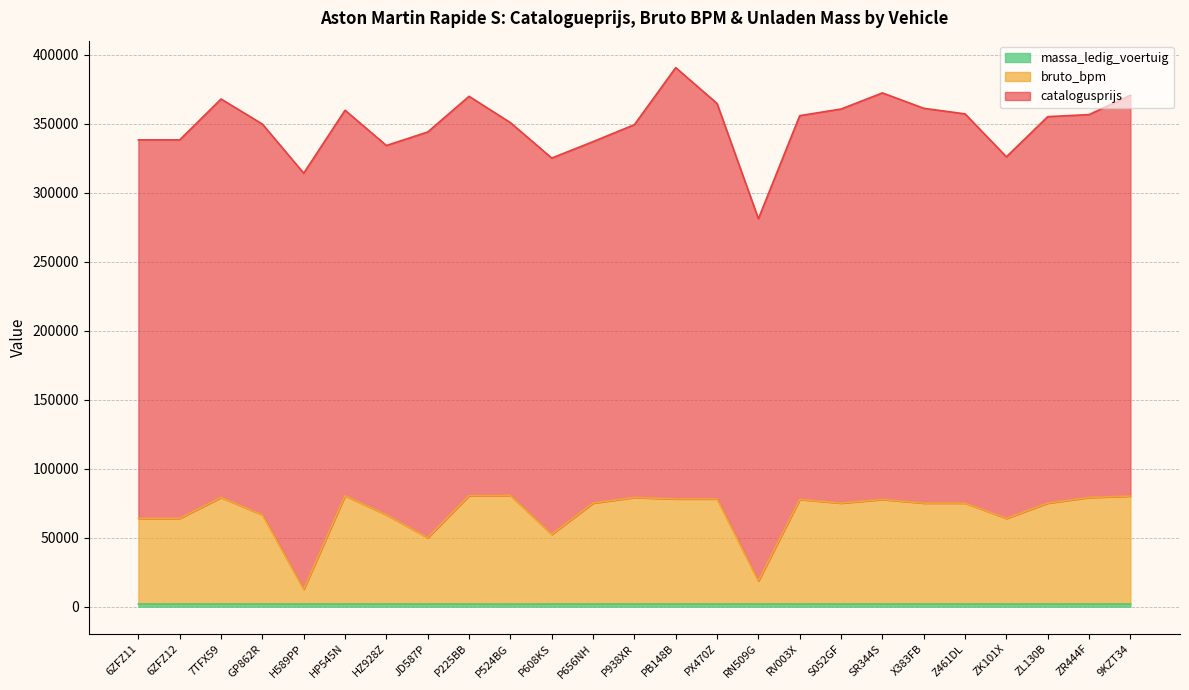

The massa_ledig_voertuig series shows 1965 at Z461DL. True or false?

True